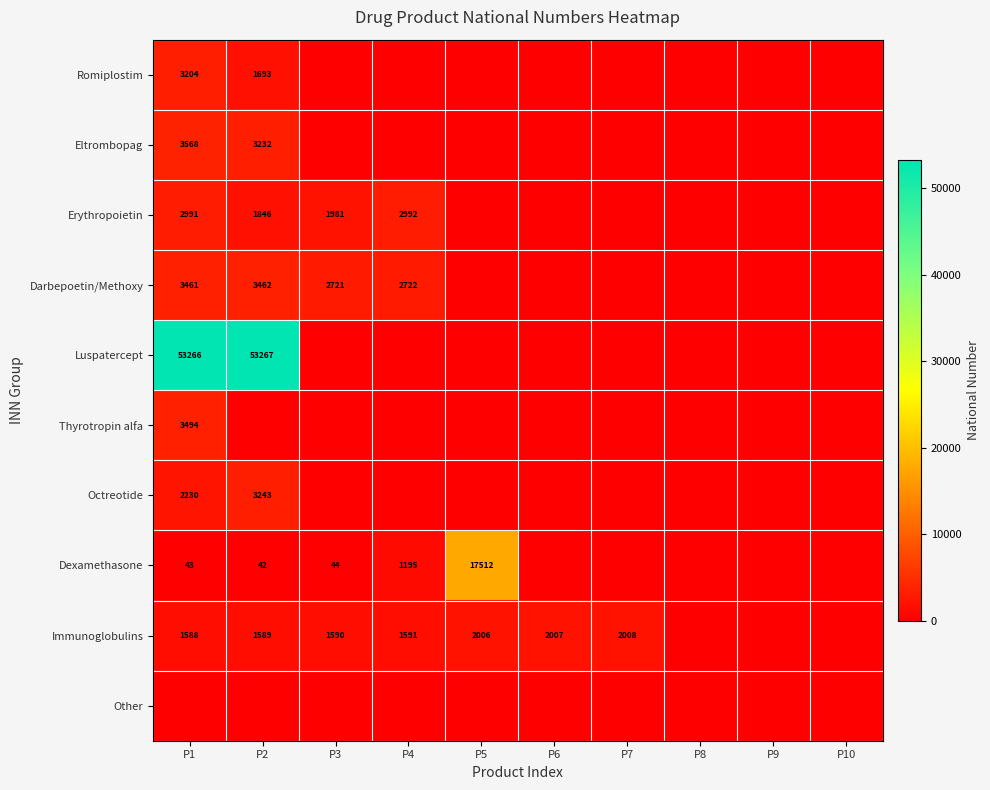

The Dexamethasone series shows 62 at P1. True or false?

False